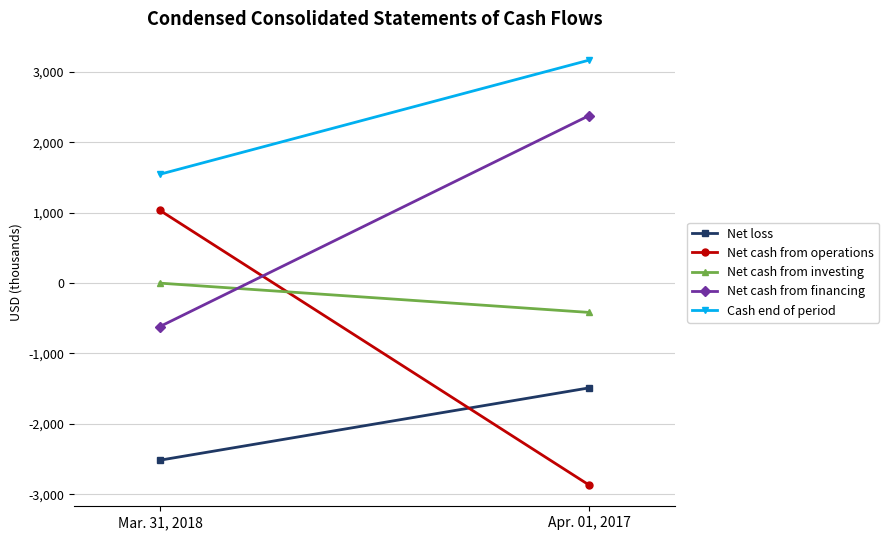

What is the difference between the maximum and minimum values in the Net cash from financing series?

2996